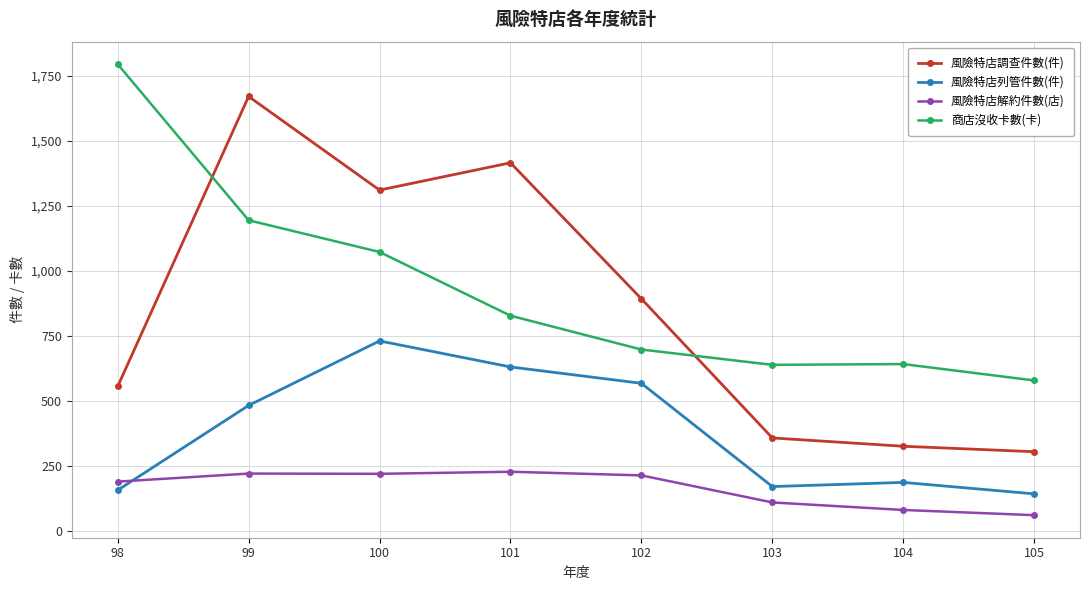

Where is 風險特店調查件數(件) nearest to the value 987?

102